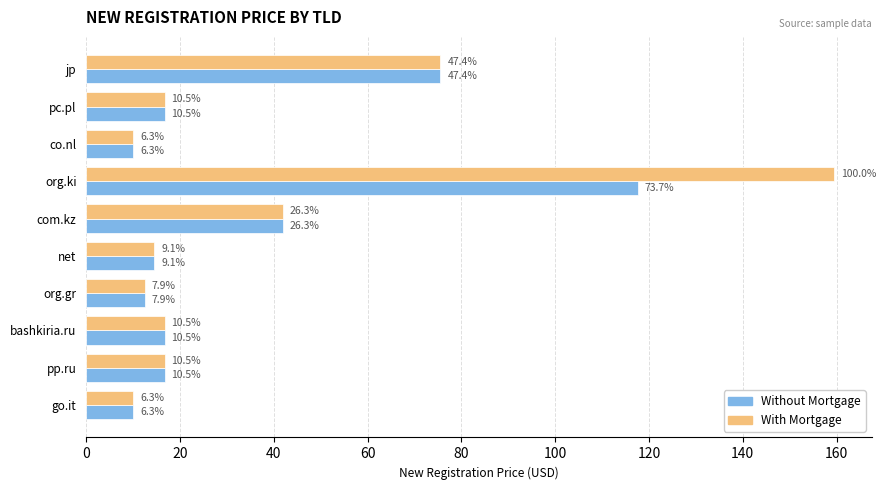

What are all the series names shown in the legend?

Without Mortgage, With Mortgage